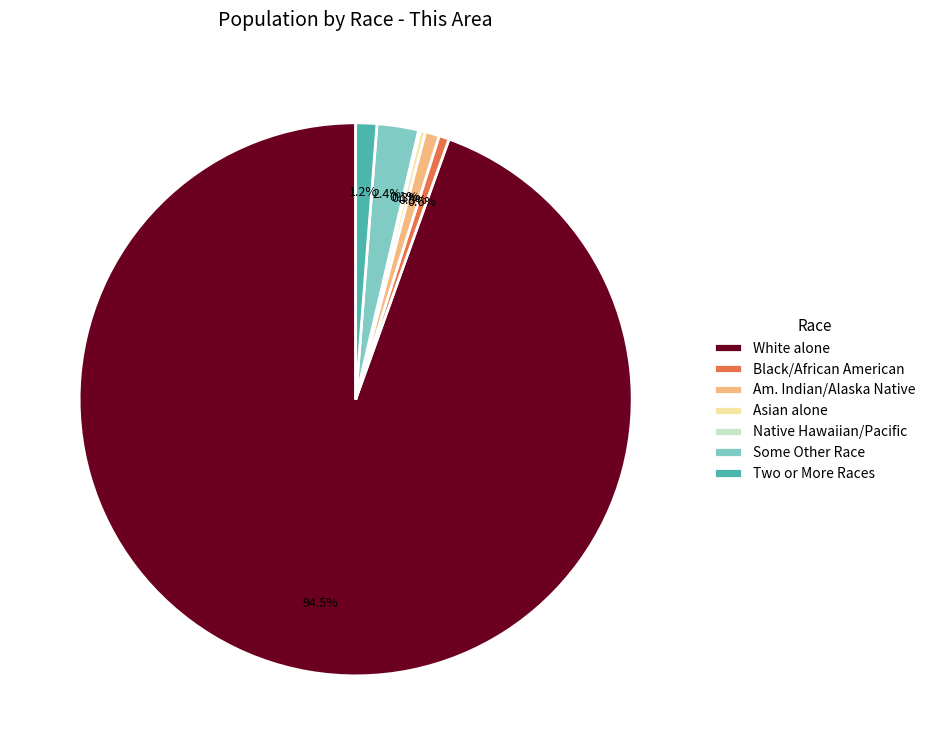

Between White alone and Two or More Races, which is larger?

White alone